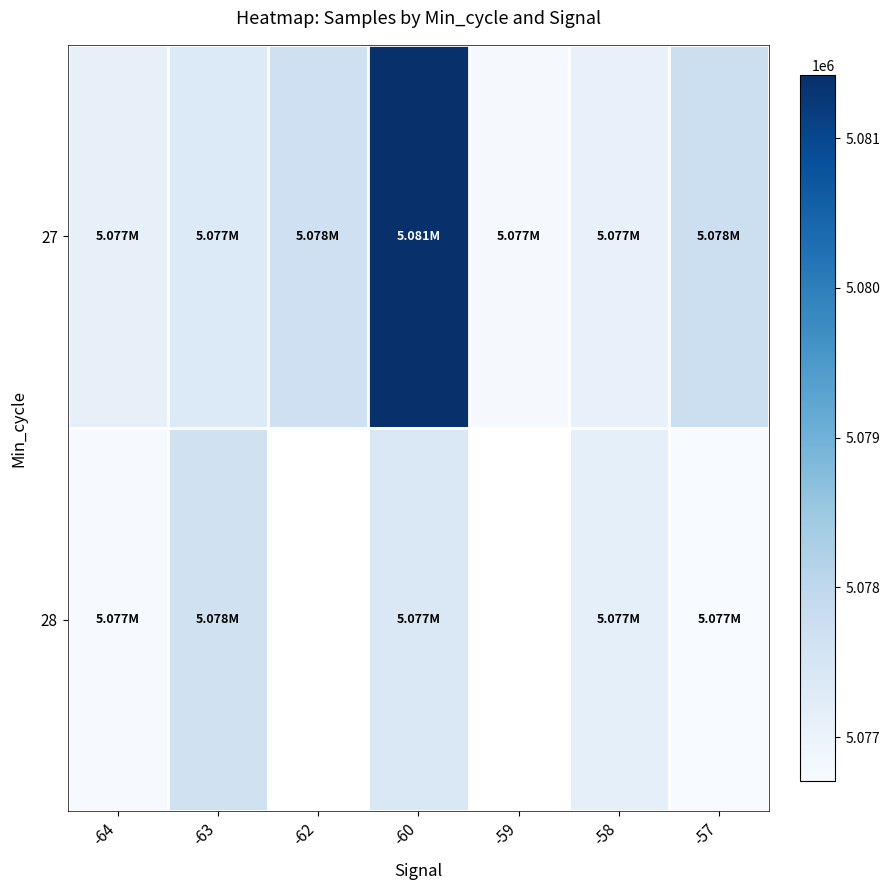

The value of 28 at -63 is 5077631.0. True or false?

True